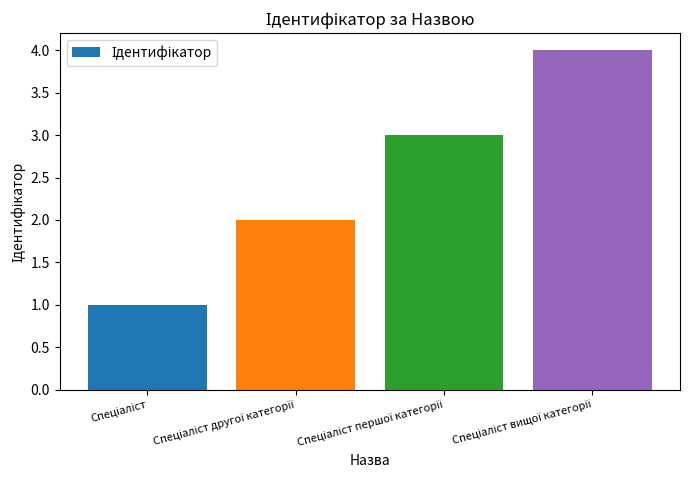

Reading right to left, what are all the values shown in this chart?

4	3	2	1